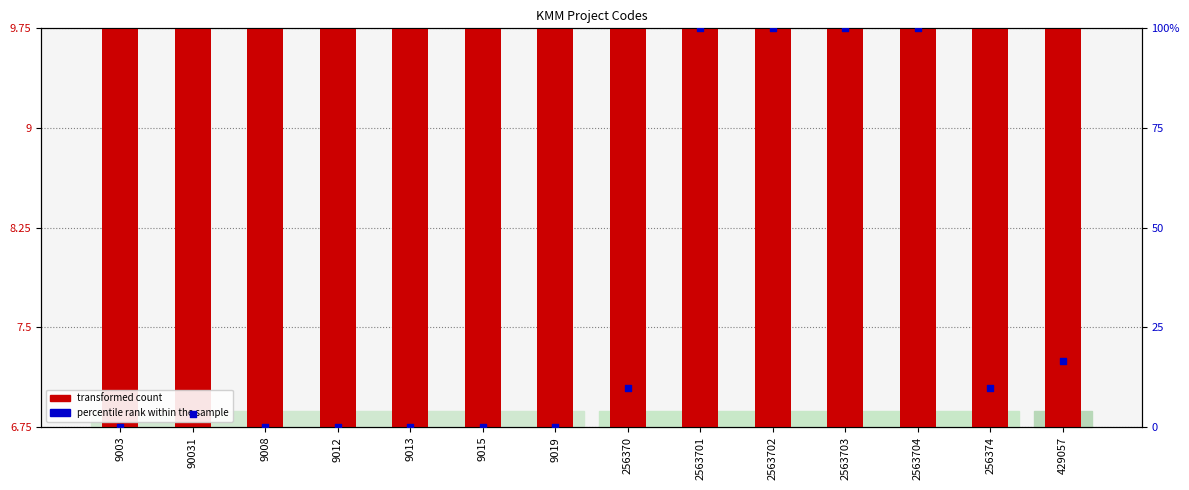

What is the total value across all series at 9019?

9.7